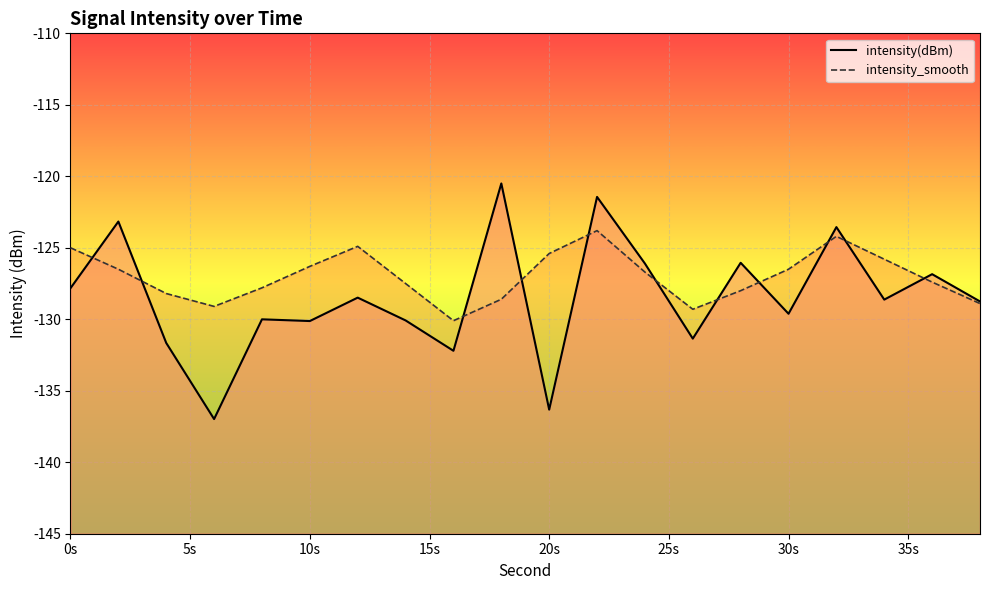

Which series has the largest range (max minus min)?

intensity(dBm)